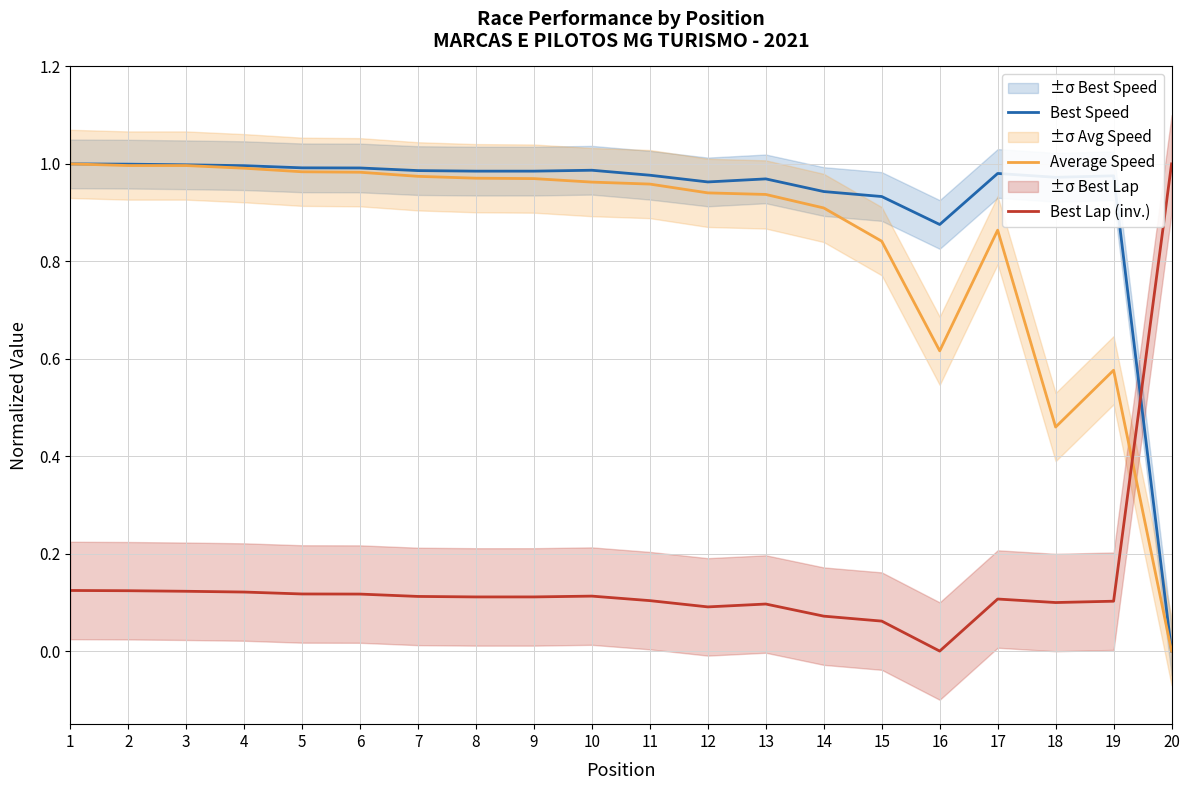

Which series has the largest total across all categories?

Best Speed